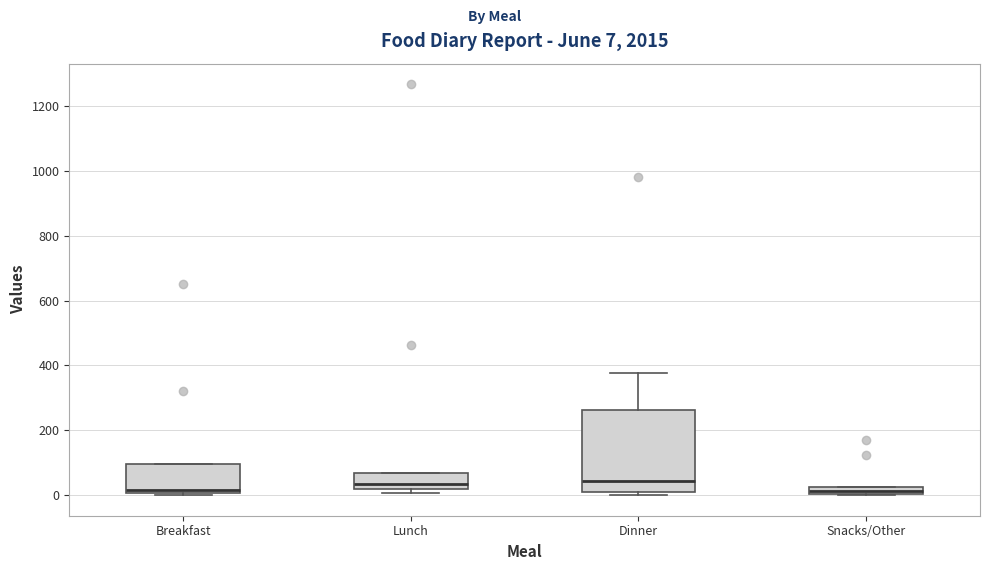

Which box is the tallest, from its lower edge to its upper edge?

Dinner